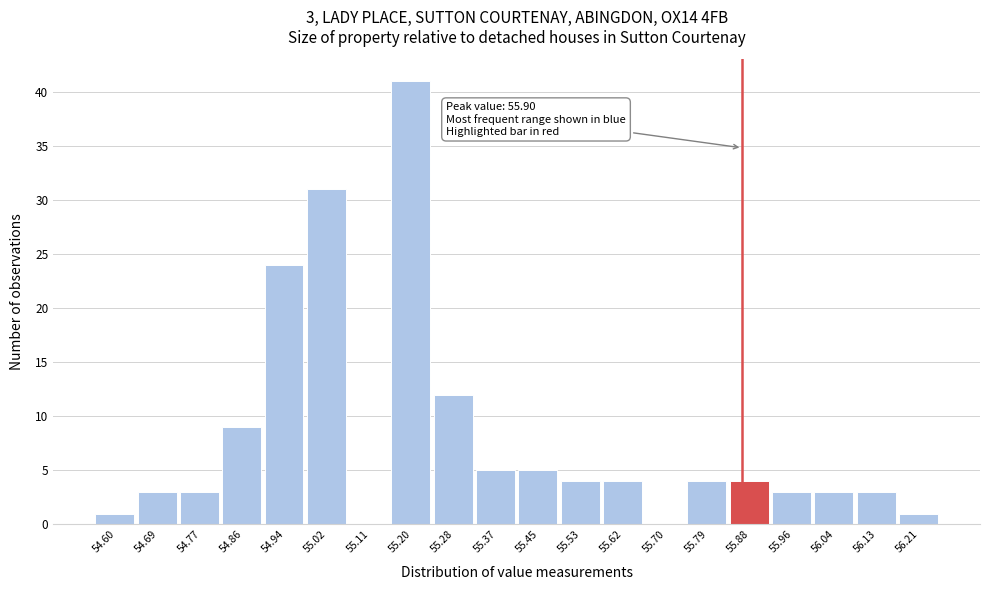

Reading right to left, list all the values displayed in this chart.

56.21=1	56.13=3	56.04=3	55.96=3	55.88=4	55.79=4	55.70=0	55.62=4	55.53=4	55.45=5	55.37=5	55.28=12	55.20=41	55.11=0	55.02=31	54.94=24	54.86=9	54.77=3	54.69=3	54.60=1